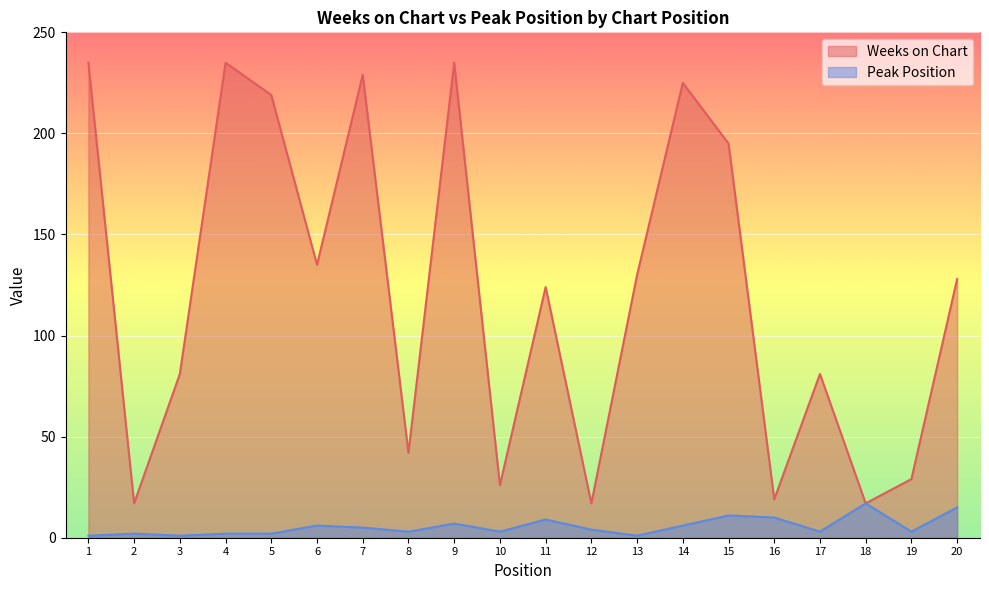

True or false: Peak Position and Weeks on Chart cross at least once.

False